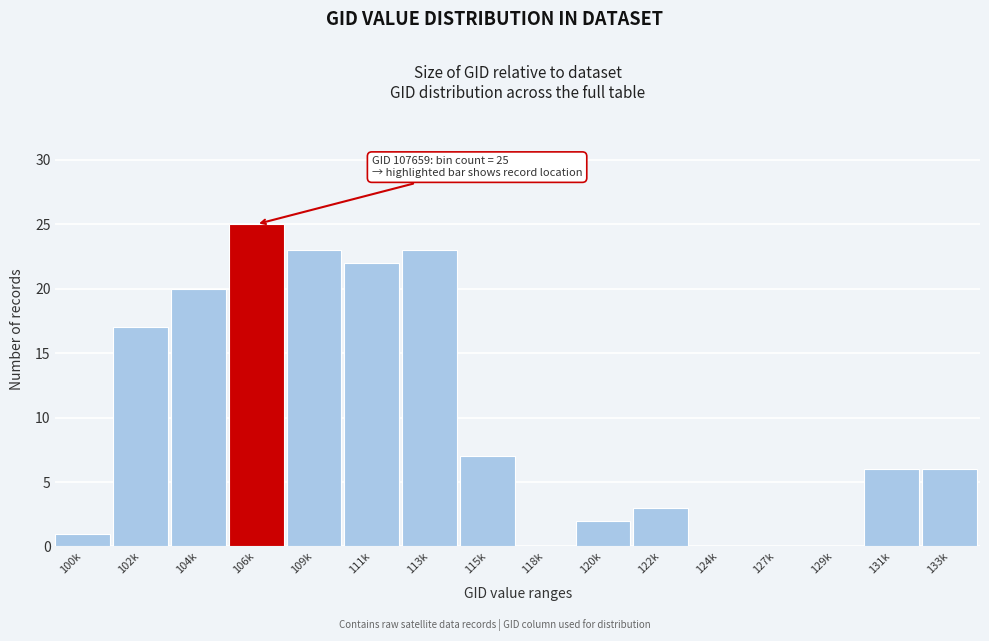

Reading right to left, what are all the values shown in this chart?

133k=6	131k=6	129k=0	127k=0	124k=0	122k=3	120k=2	118k=0	115k=7	113k=23	111k=22	109k=23	106k=25	104k=20	102k=17	100k=1